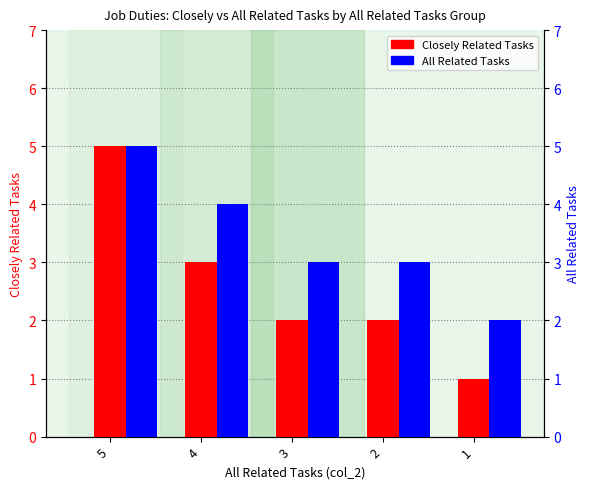

At how many categories does at least one series exceed 3?

2